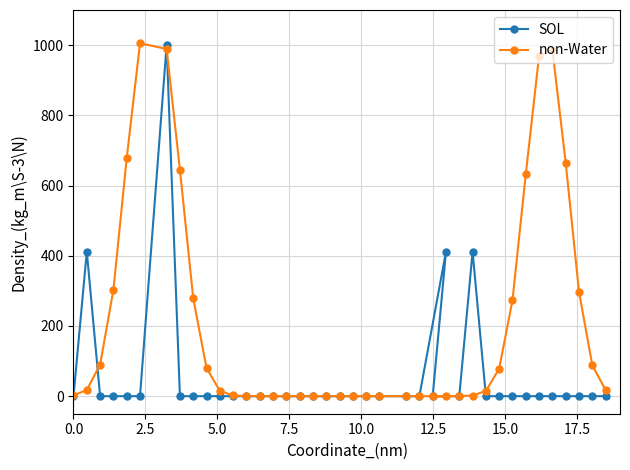

How many interior local peaks does the SOL series have?

4